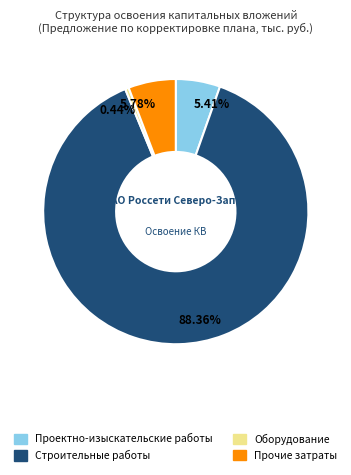

Approximately how many times larger is the value at Прочие затраты compared to Строительные работы?

0.1